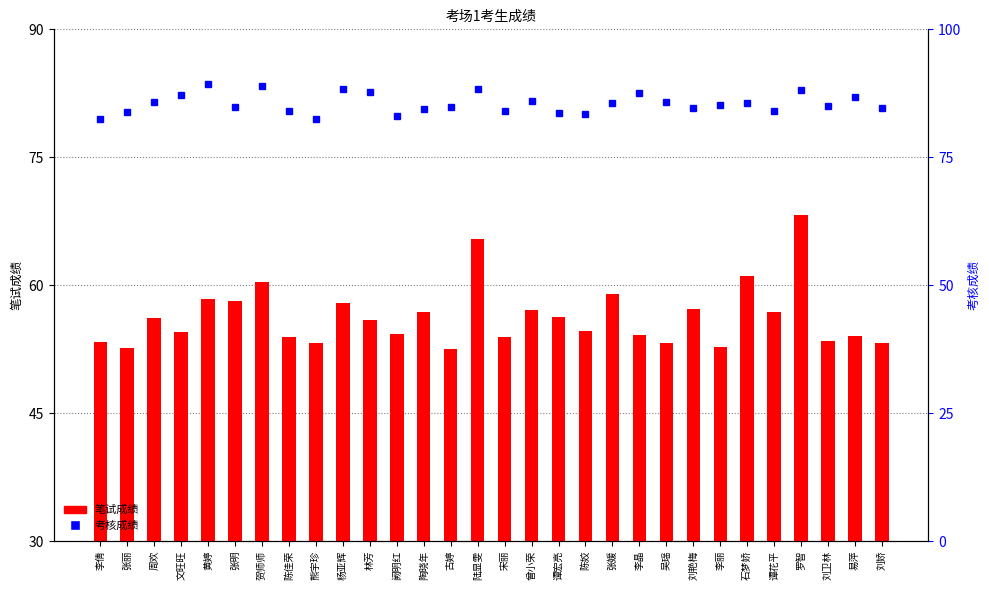

What are all the series names shown in the legend?

笔试成绩, 考核成绩